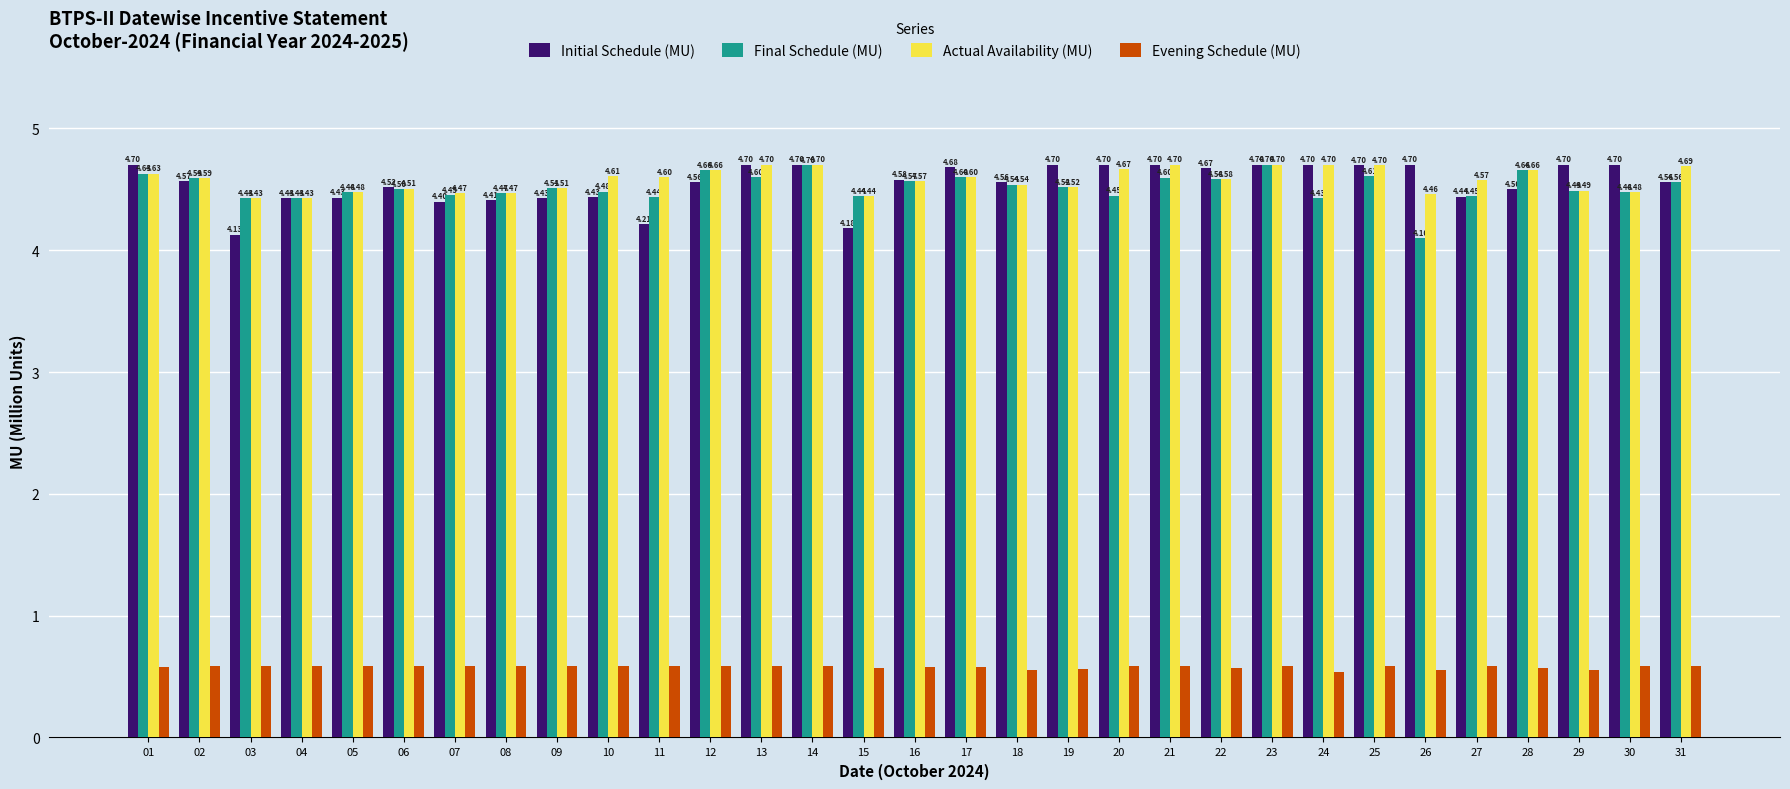

At how many categories does at least one series exceed 0?

31